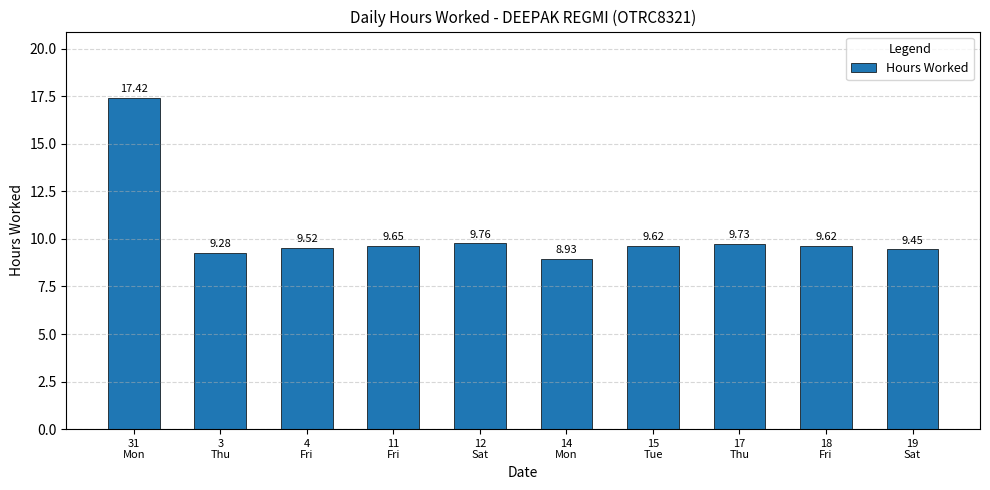

The chart shows a value of 9.6 at 15
Tue. True or false?

True